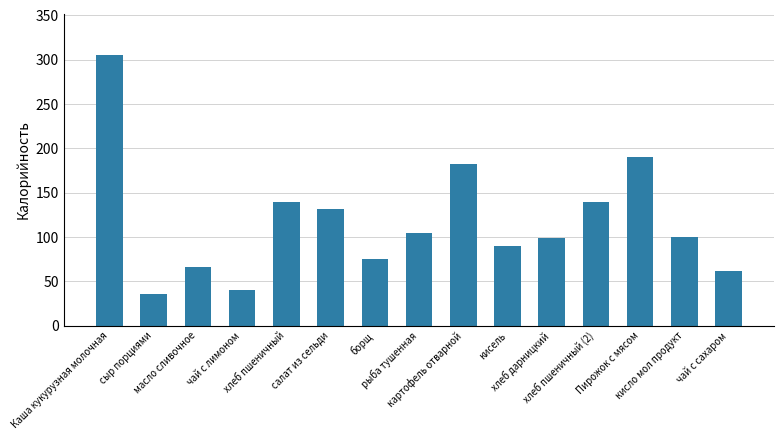

What is the label of the 13th bar from the right?

масло сливочное